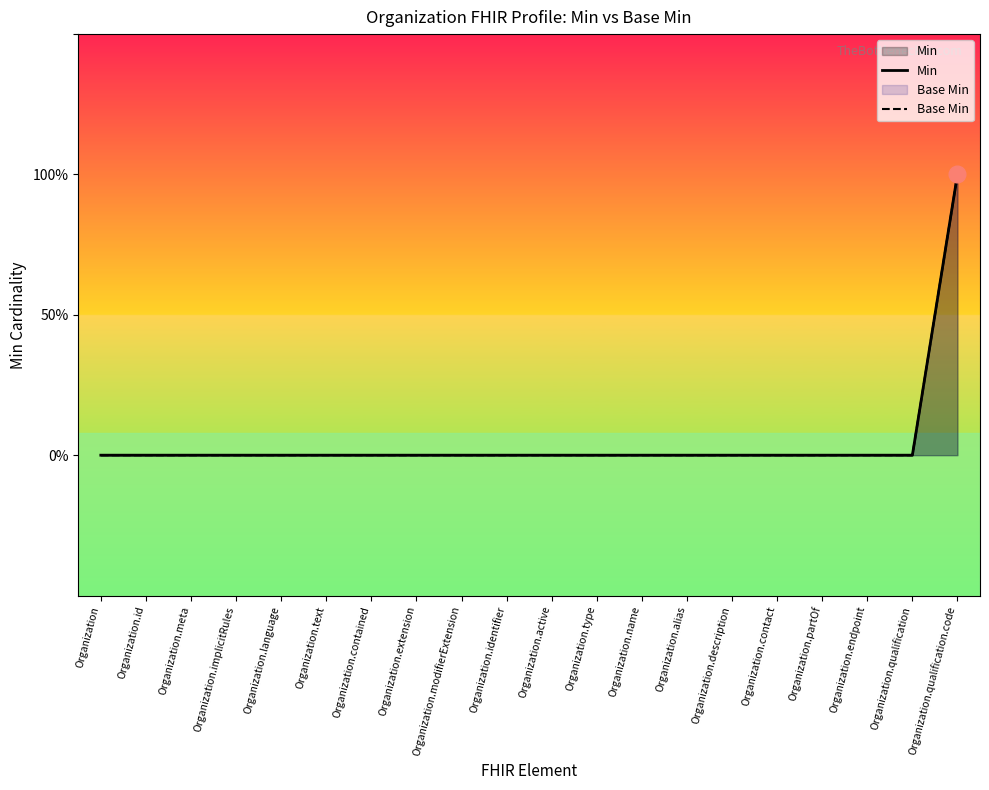

What is the label of the 18th point from the left?

Organization.endpoint